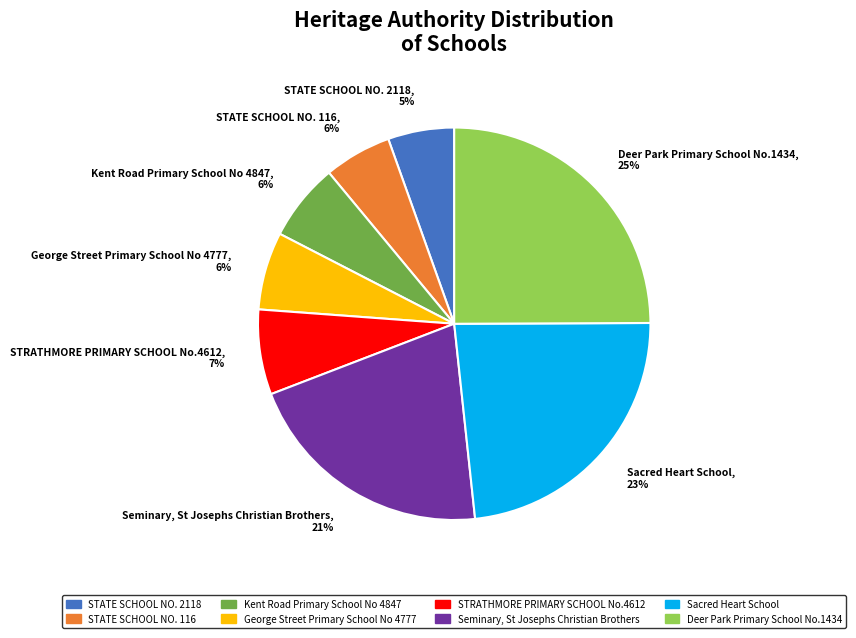

To the nearest percent, what is the difference between the Deer Park Primary School No.1434 and George Street Primary School No 4777 slice percentages?

19%